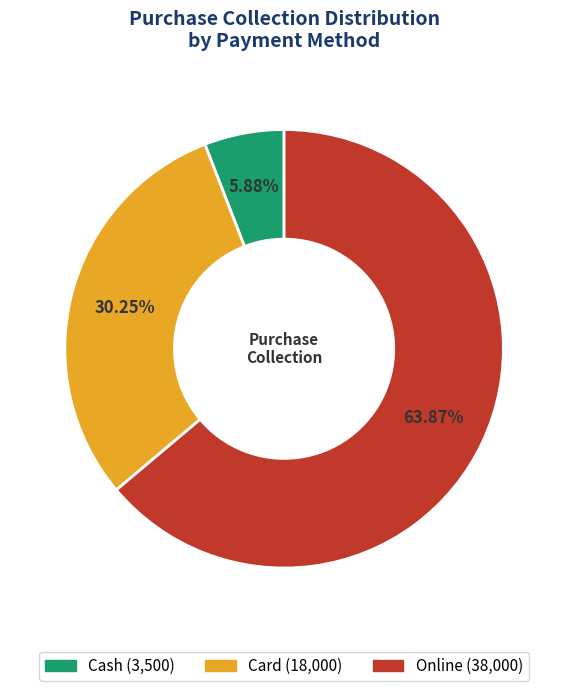

How many segments does this pie chart have?

3